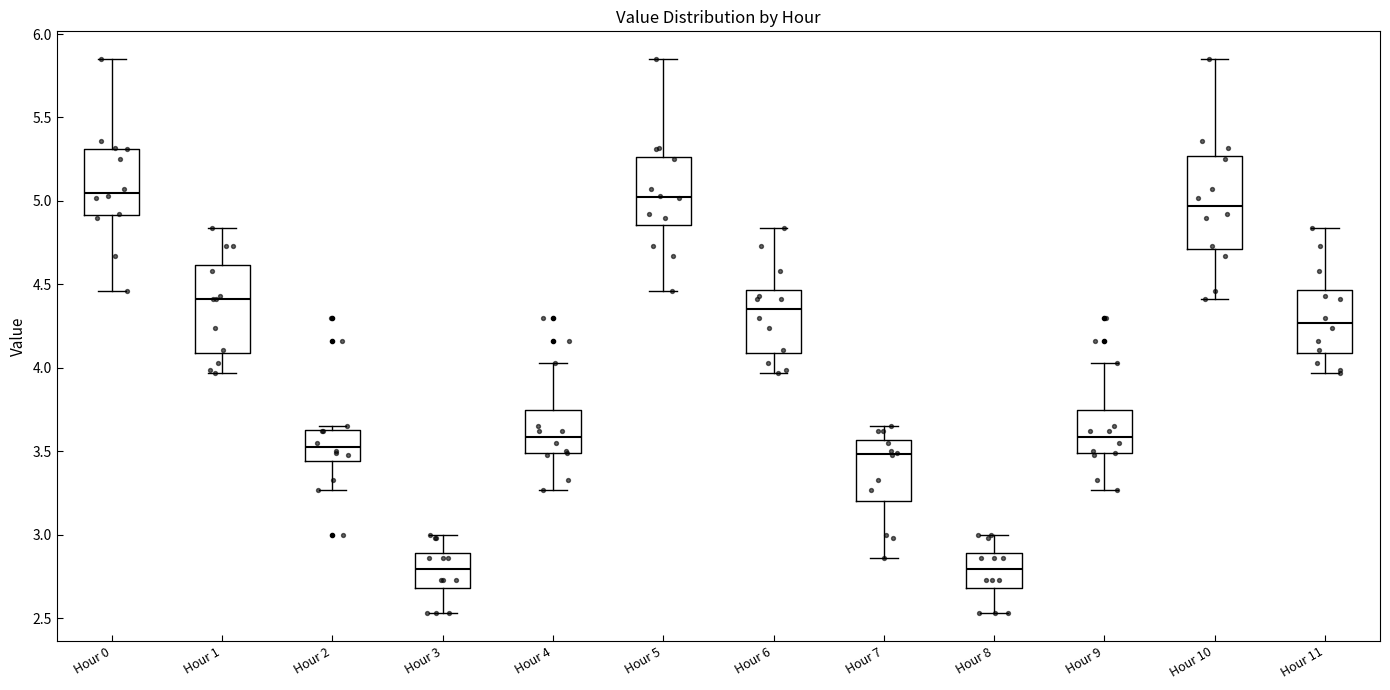

Reading left to right, read every box against the y-axis: the position of its median line, the range the box covers, and the ends of its whiskers. The values are not printed on the chart, so give them approximately, as read against the axis.

Hour 0: median 5.05, box 4.90 to 5.30, whiskers 4.45 to 5.85
Hour 1: median 4.40, box 4.10 to 4.60, whiskers 3.95 to 4.85
Hour 2: median 3.55, box 3.45 to 3.65, whiskers 3.25 to 3.65 (just above the box's upper edge)
Hour 3: median 2.80, box 2.70 to 2.90, whiskers 2.55 to 3.00
Hour 4: median 3.60, box 3.50 to 3.75, whiskers 3.25 to 4.05
Hour 5: median 5.05, box 4.85 to 5.25, whiskers 4.45 to 5.85
Hour 6: median 4.35, box 4.10 to 4.45, whiskers 3.95 to 4.85
Hour 7: median 3.50, box 3.20 to 3.55, whiskers 2.85 to 3.65
Hour 8: median 2.80, box 2.70 to 2.90, whiskers 2.55 to 3.00
Hour 9: median 3.60, box 3.50 to 3.75, whiskers 3.25 to 4.05
Hour 10: median 4.95, box 4.70 to 5.25, whiskers 4.40 to 5.85
Hour 11: median 4.25, box 4.10 to 4.45, whiskers 3.95 to 4.85